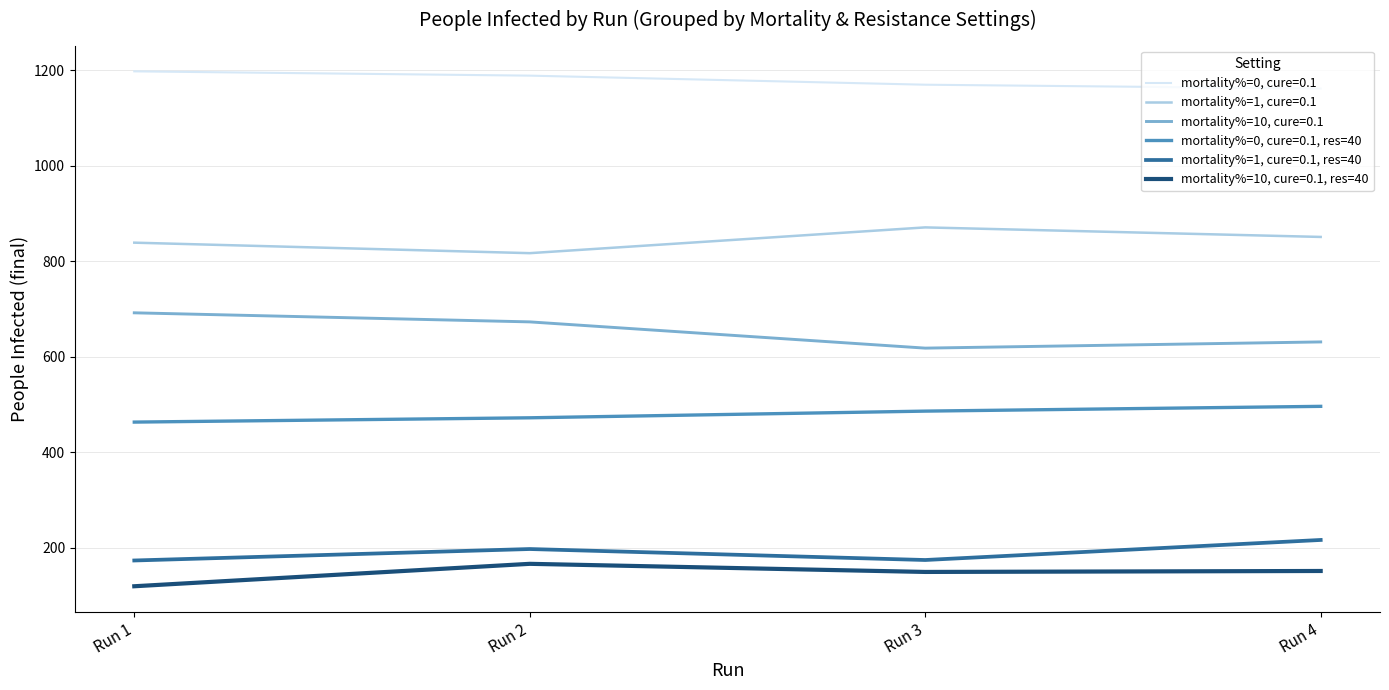

Is it true that mortality%=1, cure=0.1 equals 441 at Run 3?

False